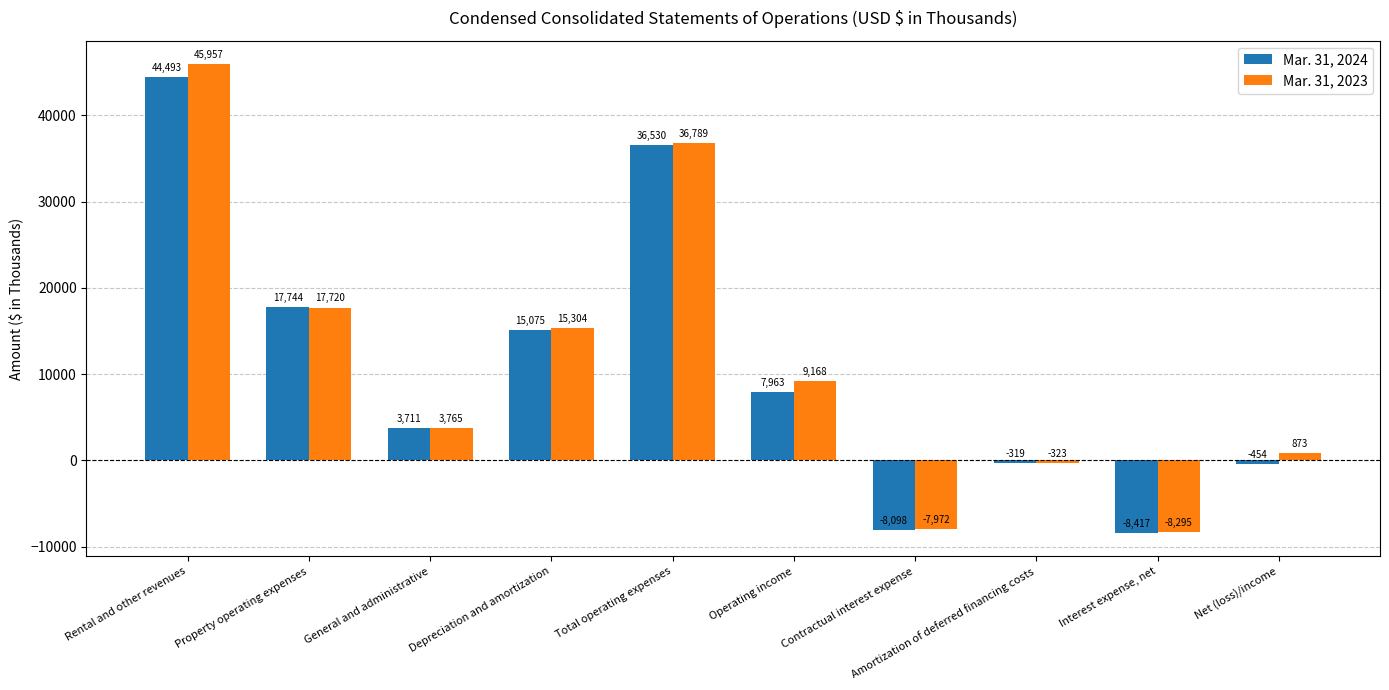

How many bars are there in each group?

2